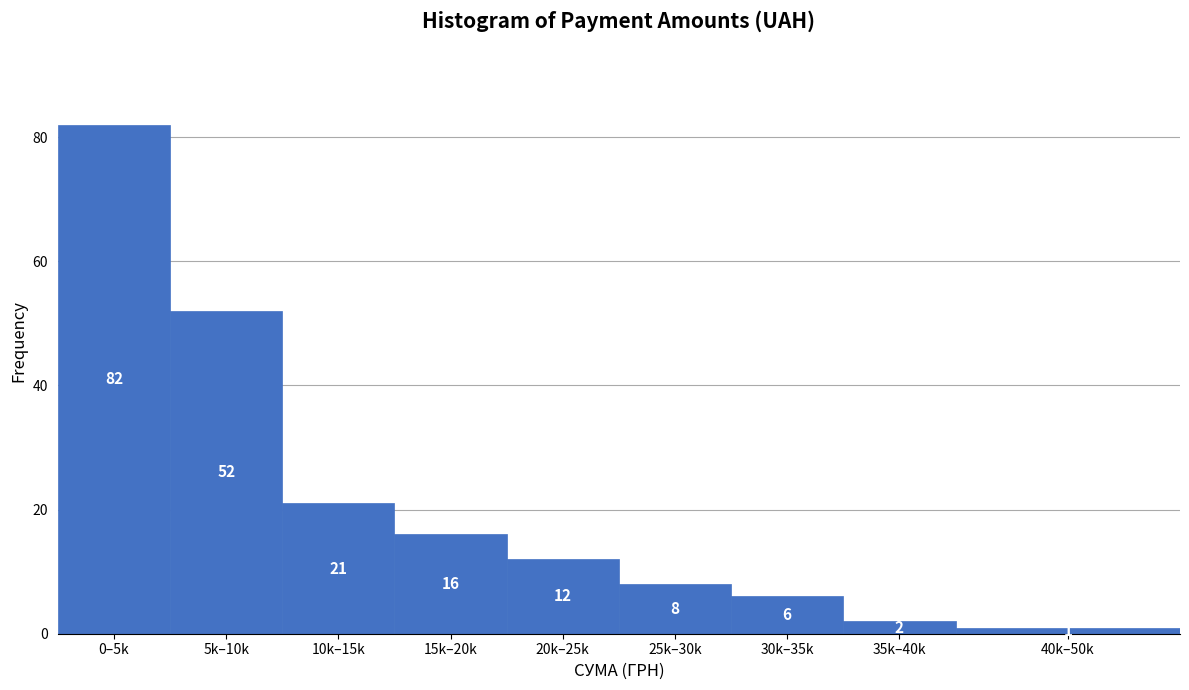

Reading left to right, list all the values displayed in this chart.

0–5k=82	5k–10k=52	10k–15k=21	15k–20k=16	20k–25k=12	25k–30k=8	30k–35k=6	35k–40k=2	40k–50k=1